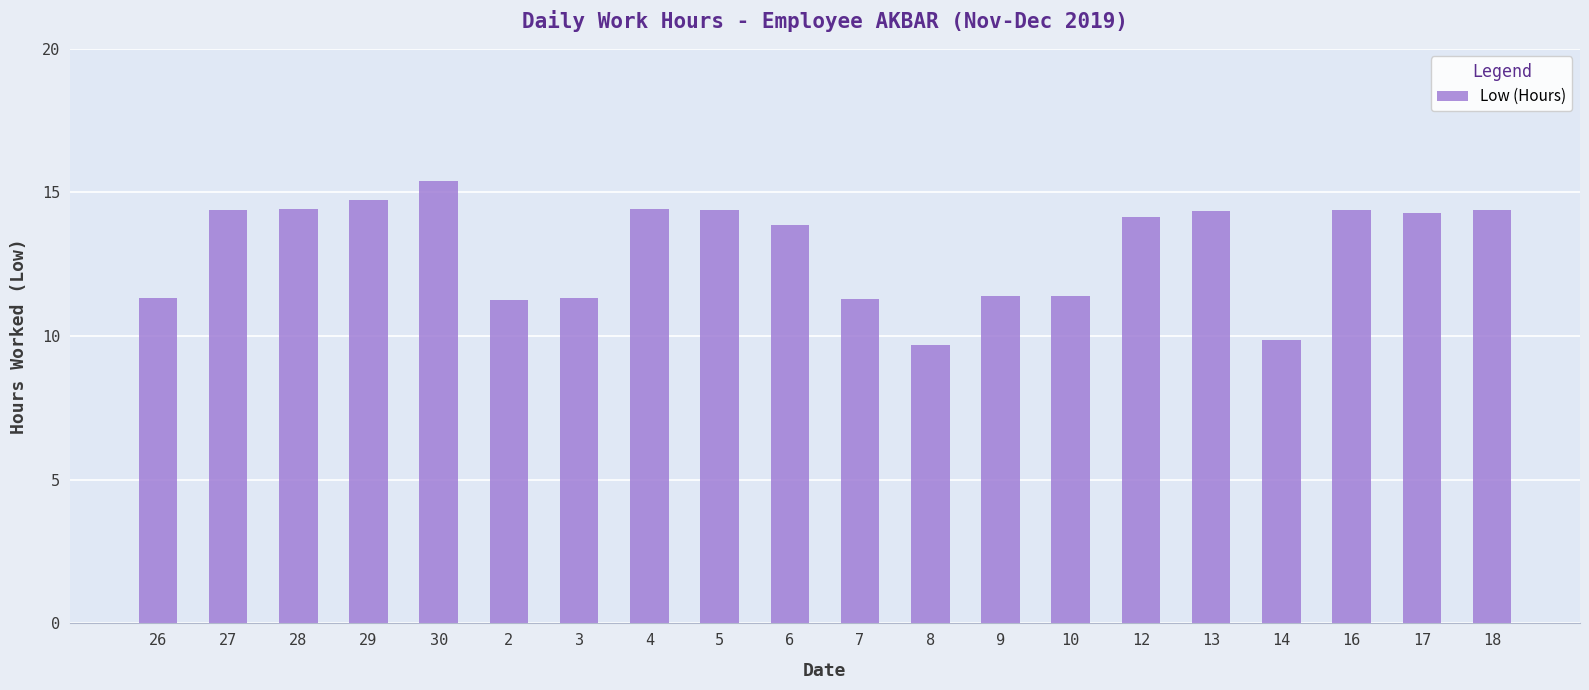

What is the difference between the maximum and minimum values?

5.7